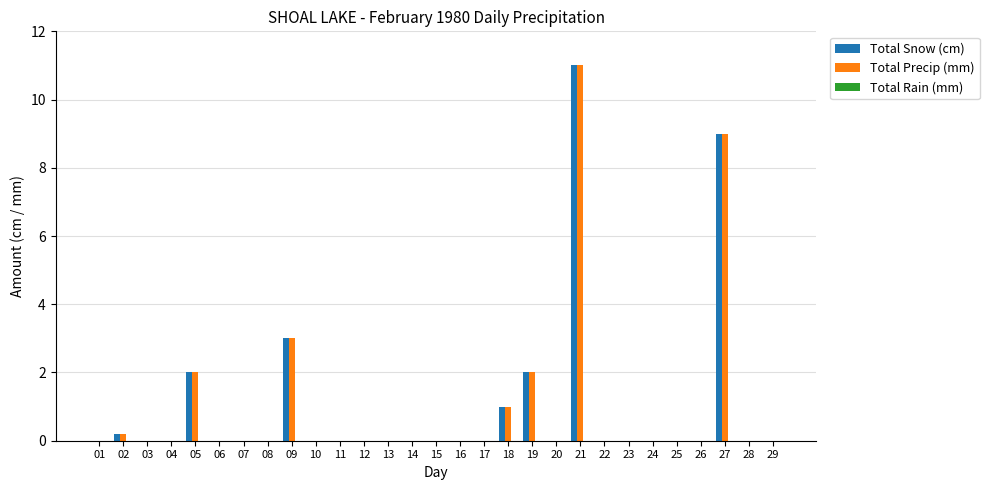

What is the maximum value shown in the chart?

11.0